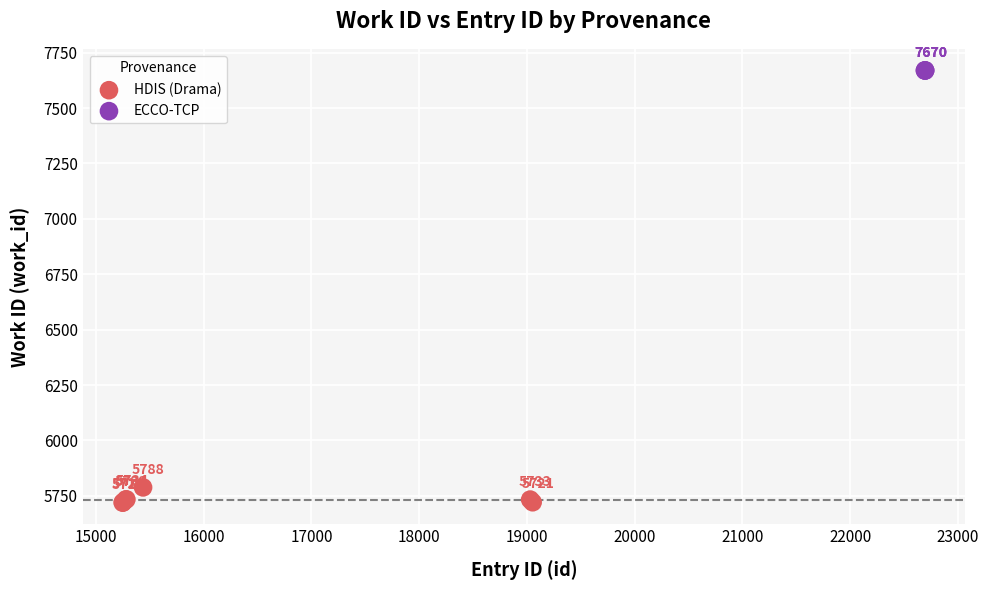

Which series reaches the minimum Y coordinate?

HDIS (Drama)